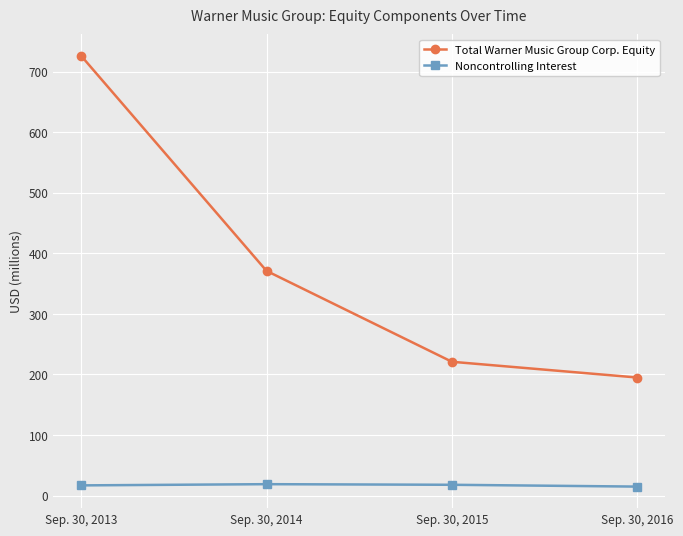

What is the highest value of the Total Warner Music Group Corp. Equity series?

726